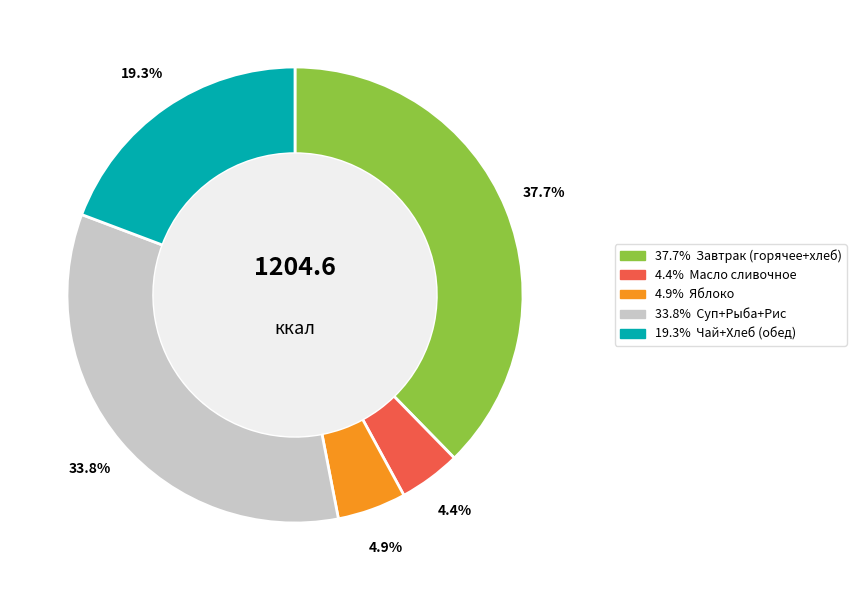

Is there any slice that represents more than half of the pie?

No